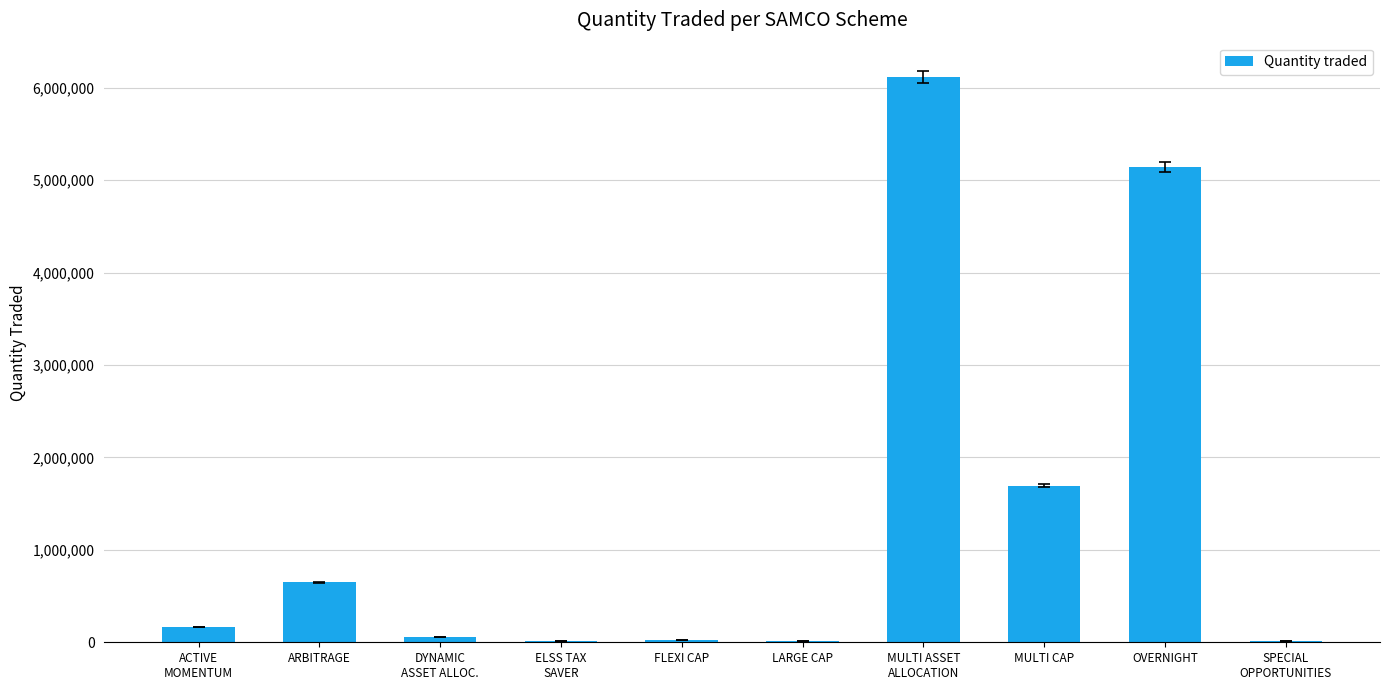

What is the greatest value displayed?

6118000